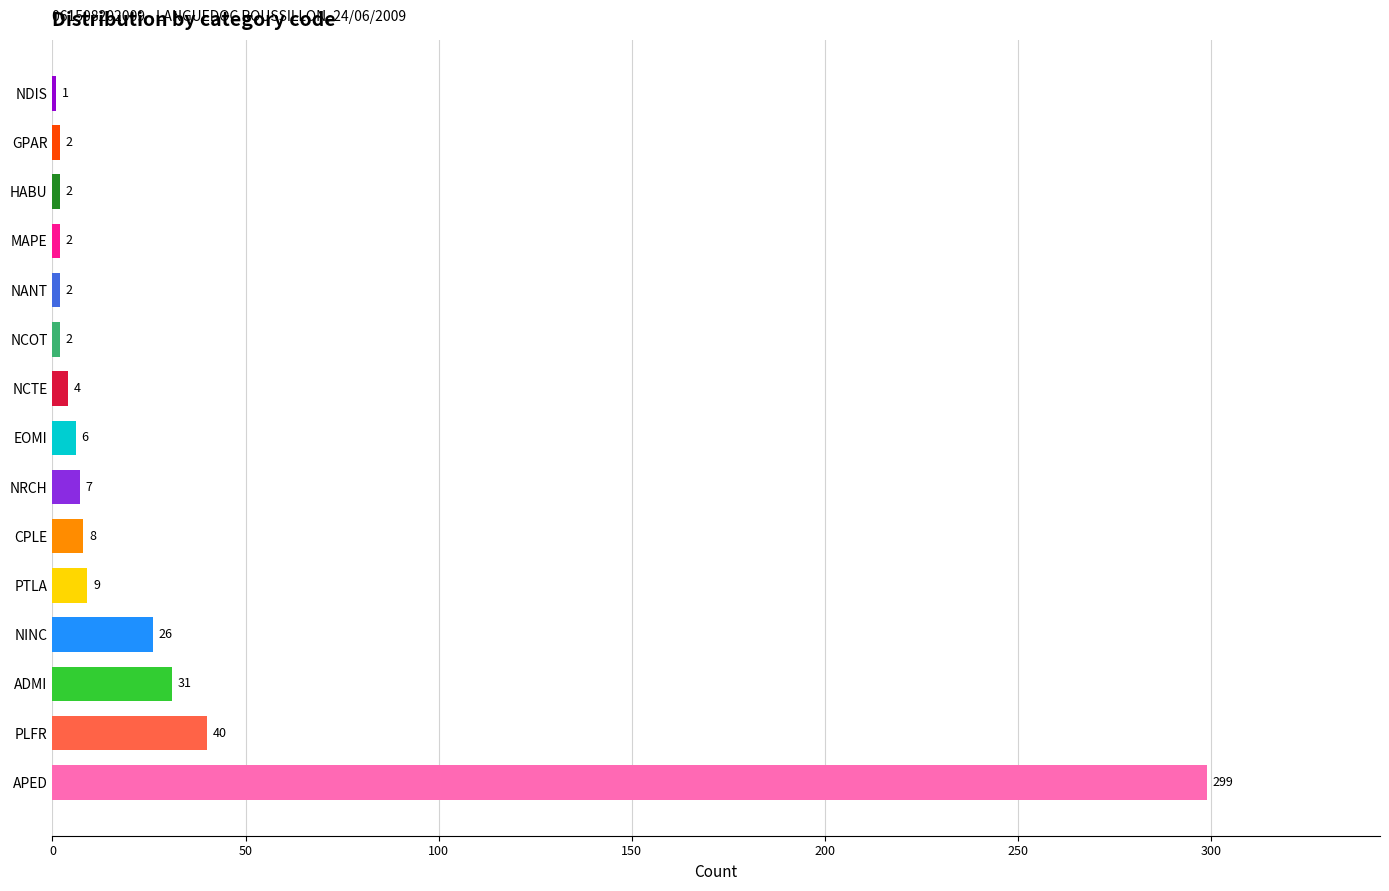

At which category does the chart reach its peak across all series?

APED